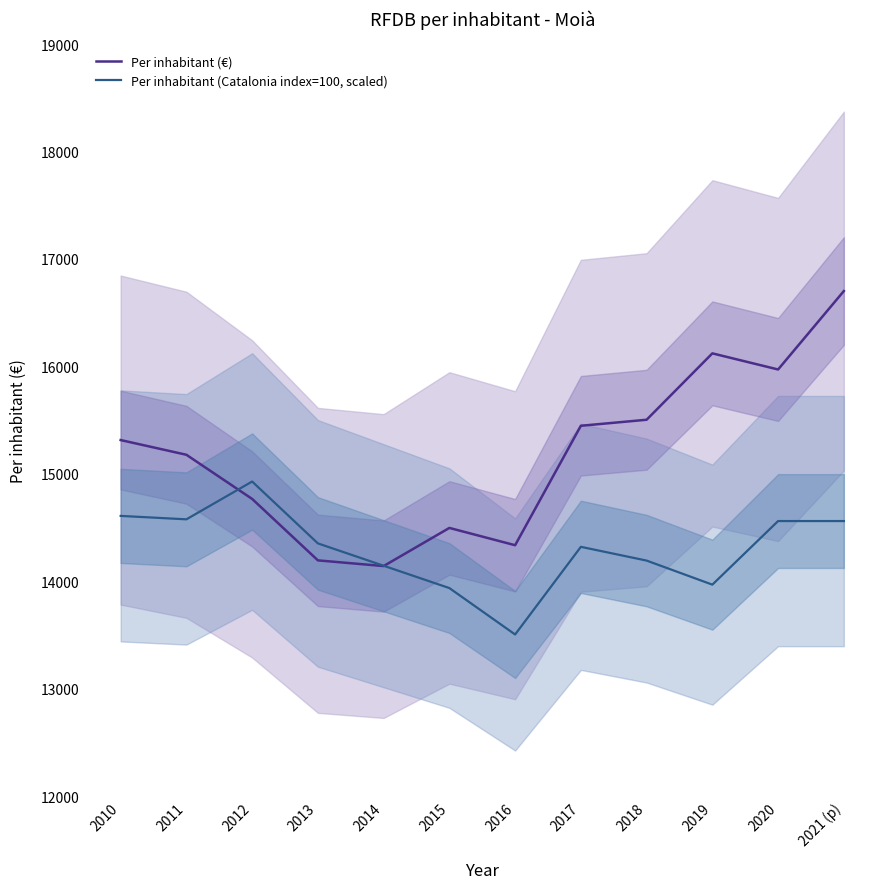

At which category is the sum across all series the highest?

2021 (p)